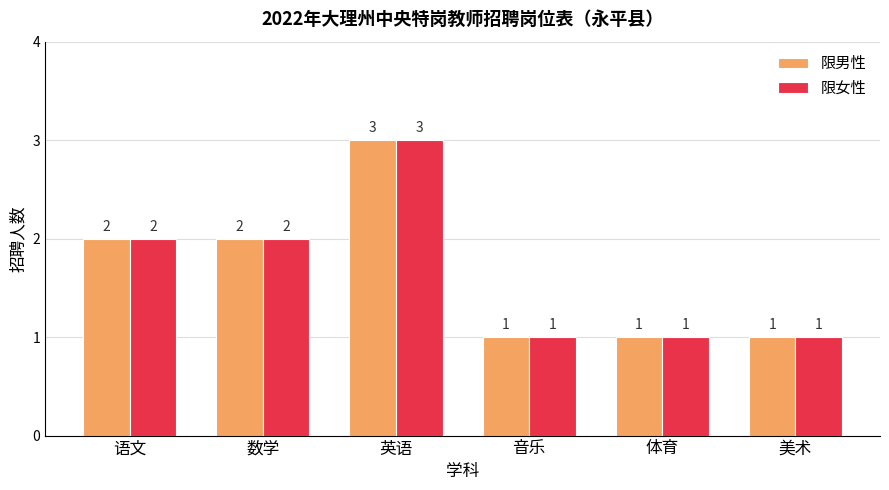

Reading right to left, list all the values displayed in this chart.

限男性: 1	1	1	3	2	2
限女性: 1	1	1	3	2	2